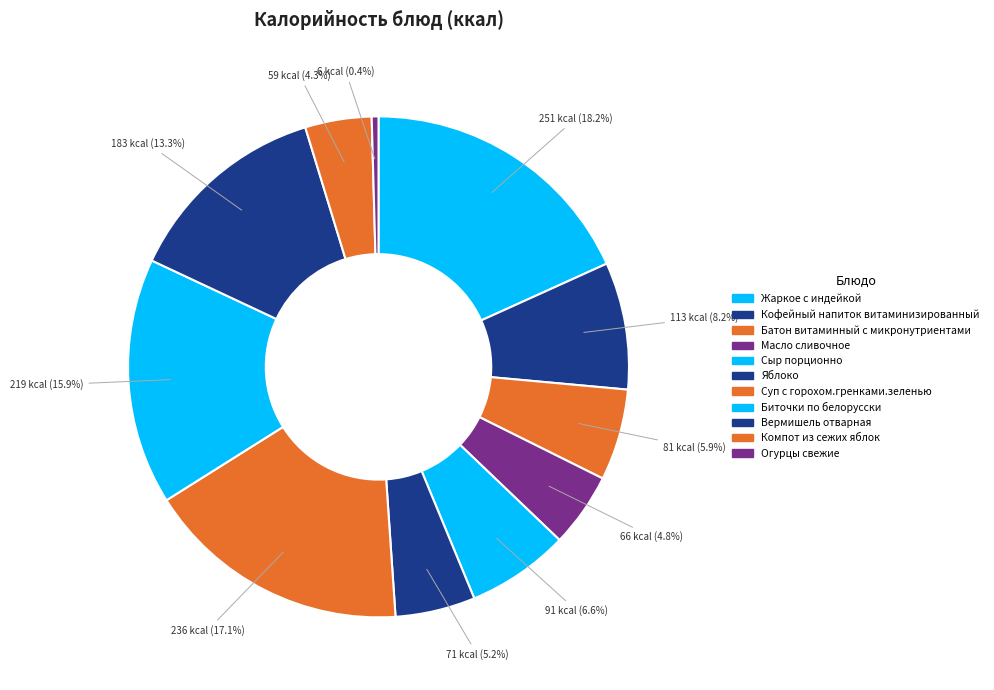

True or false: Биточки по белорусски accounts for 1% of the total.

False